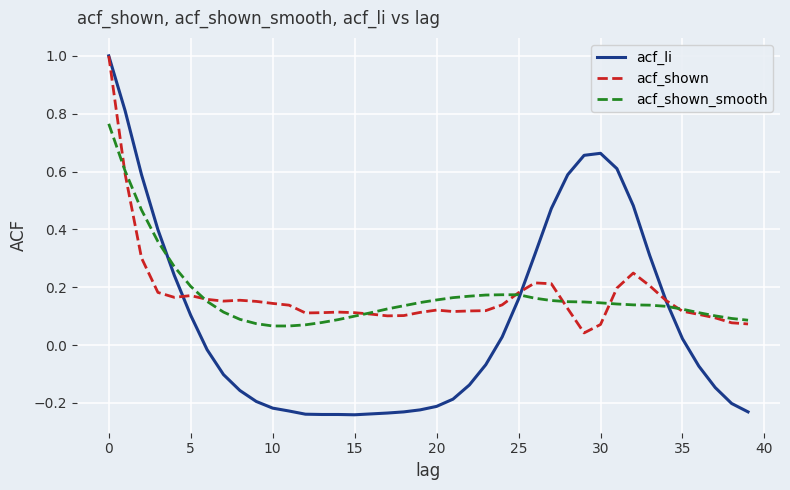

What is the greatest value displayed?

1.0